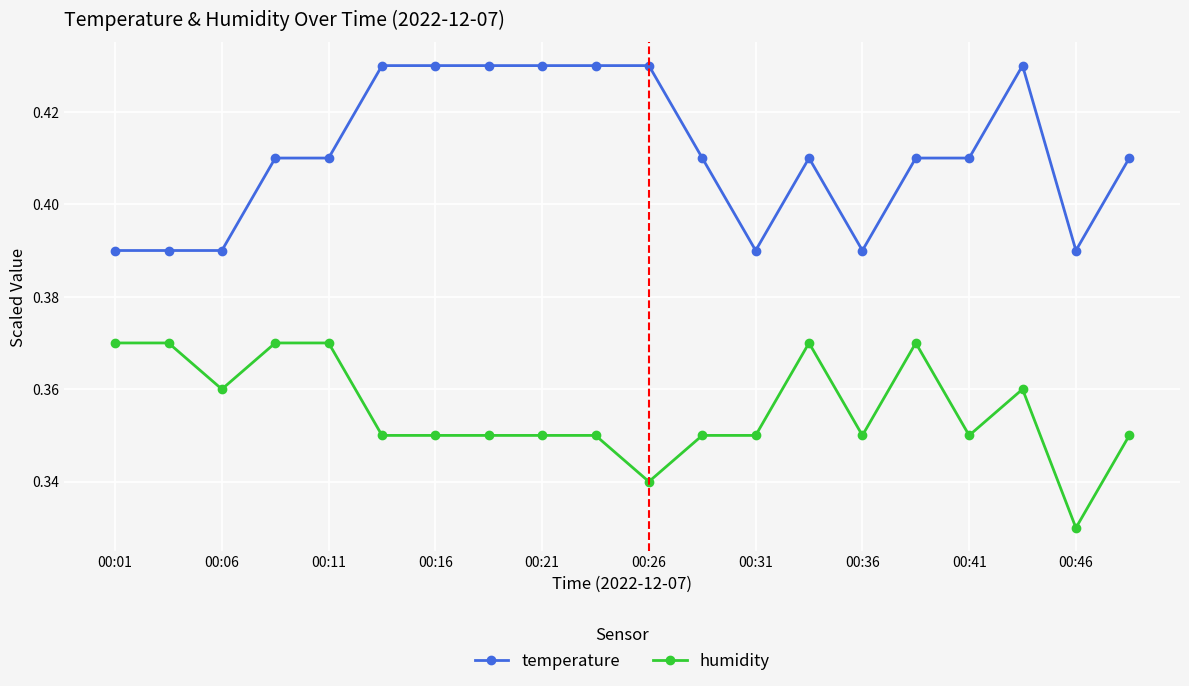

What is the sum of all temperature values?

8.2